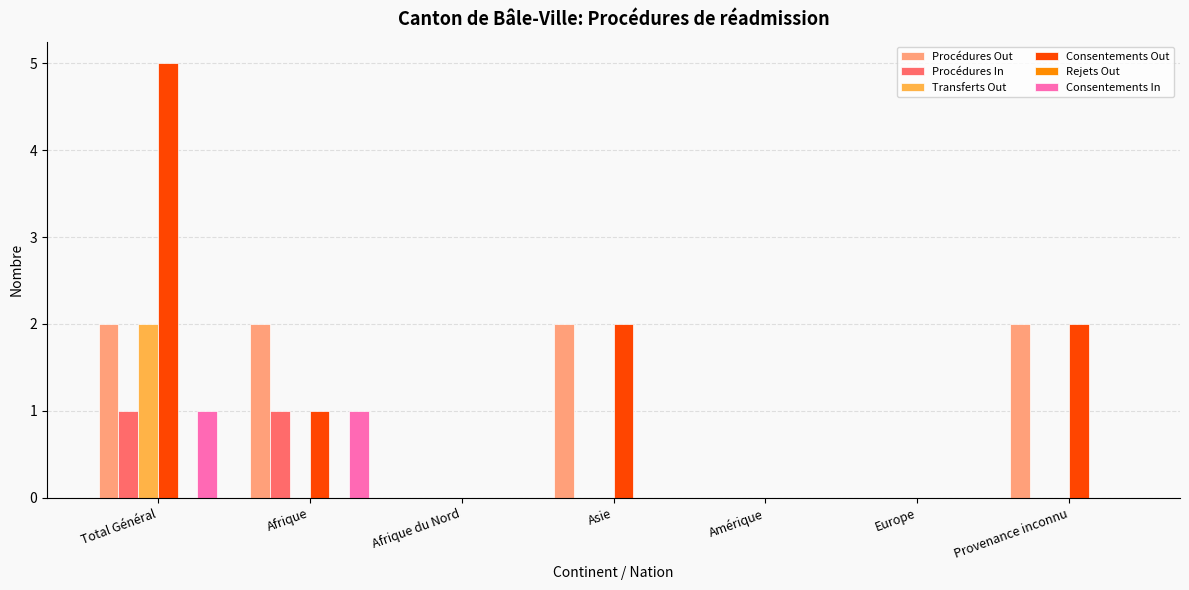

Which series has the largest range (max minus min)?

Consentements Out